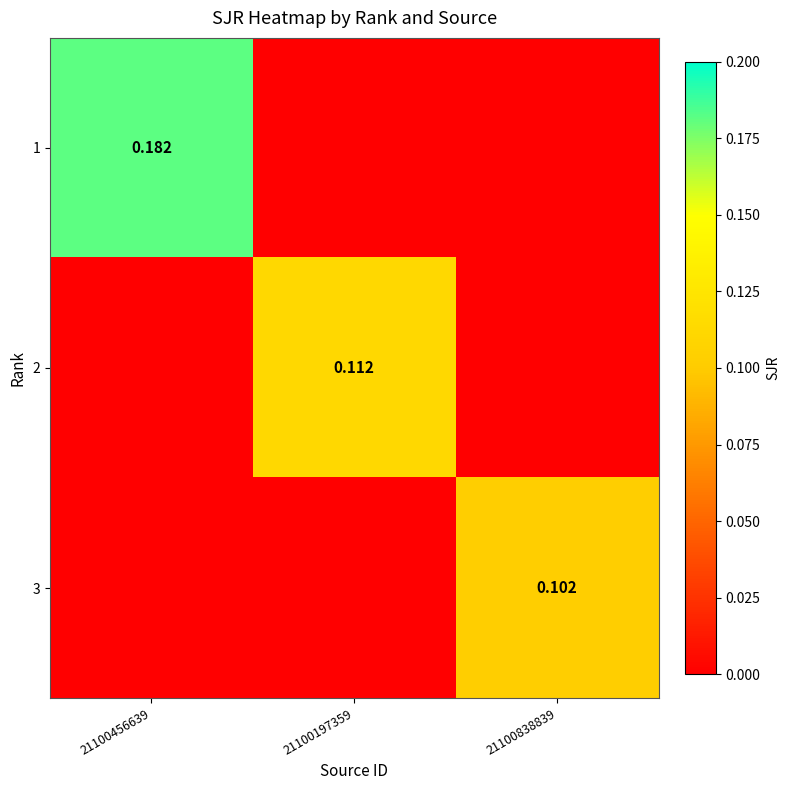

The 1 series shows 0.2 at 21100456639. True or false?

False